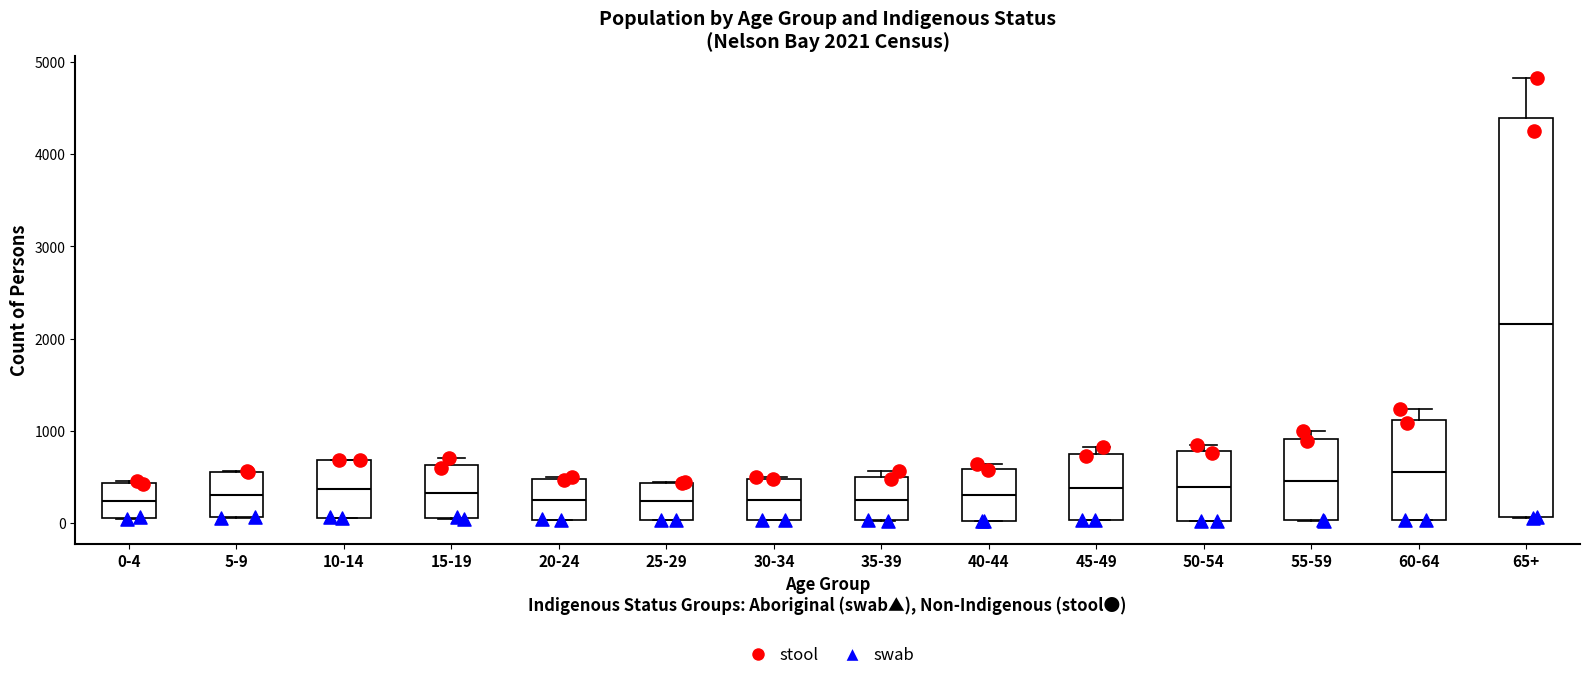

Which box is the tallest, from its lower edge to its upper edge?

65+